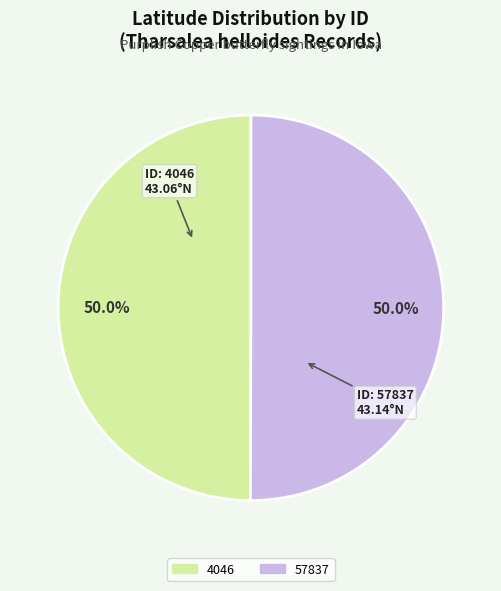

How much of the chart is everything except 4046?

50.0%